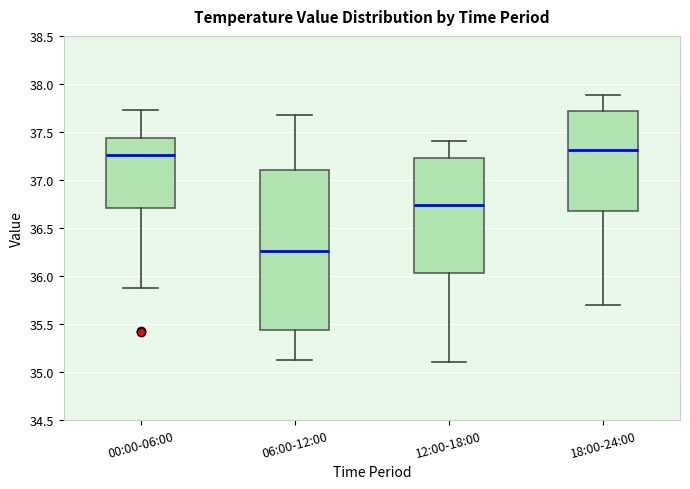

Where does the lower whisker of the box for 00:00-06:00 end on the y-axis? The values are not printed on the chart, so give them approximately, as read against the axis.

35.85